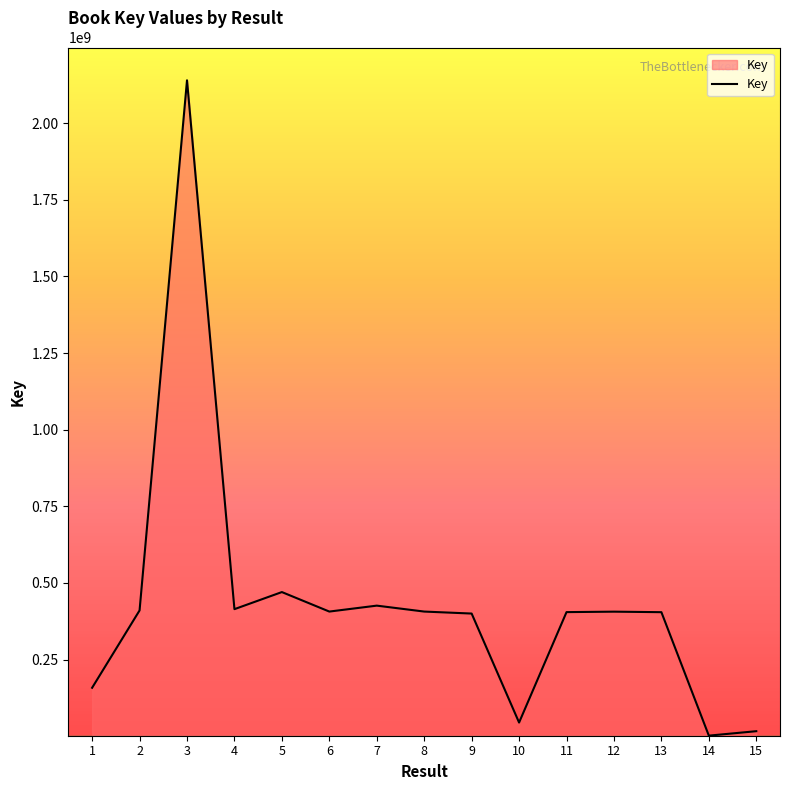

What is the difference between the maximum and minimum values?

2137970375